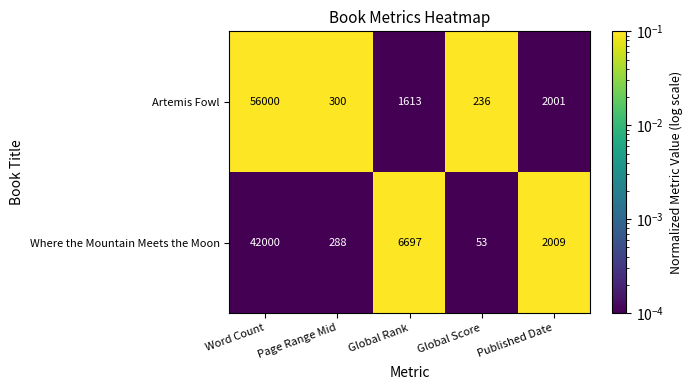

What is the difference between the second highest and minimum values in the Artemis Fowl series?

1765